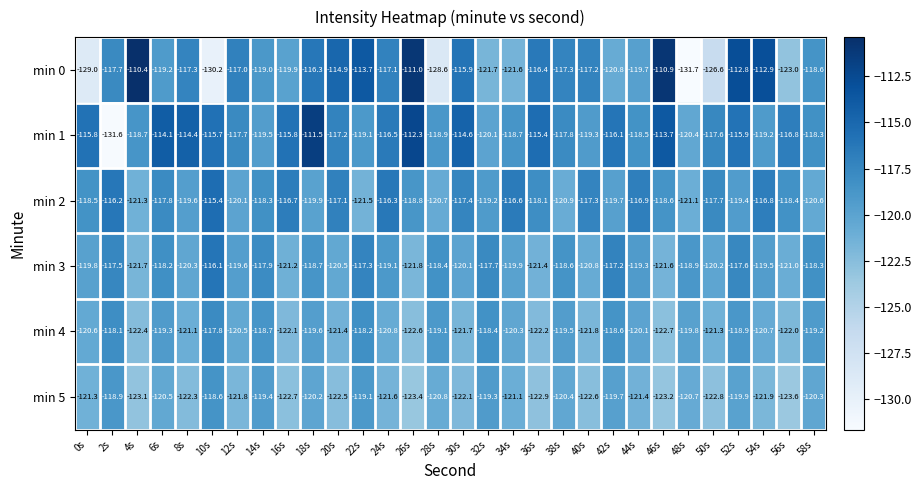

The min 1 series shows -113.7 at 46s. True or false?

True